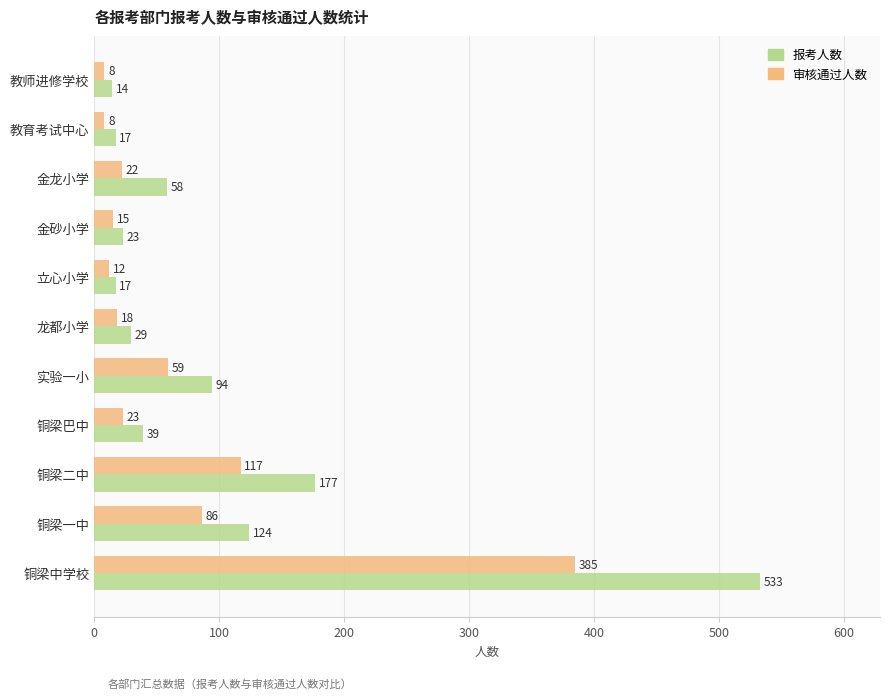

Which series has the largest total across all categories?

报考人数